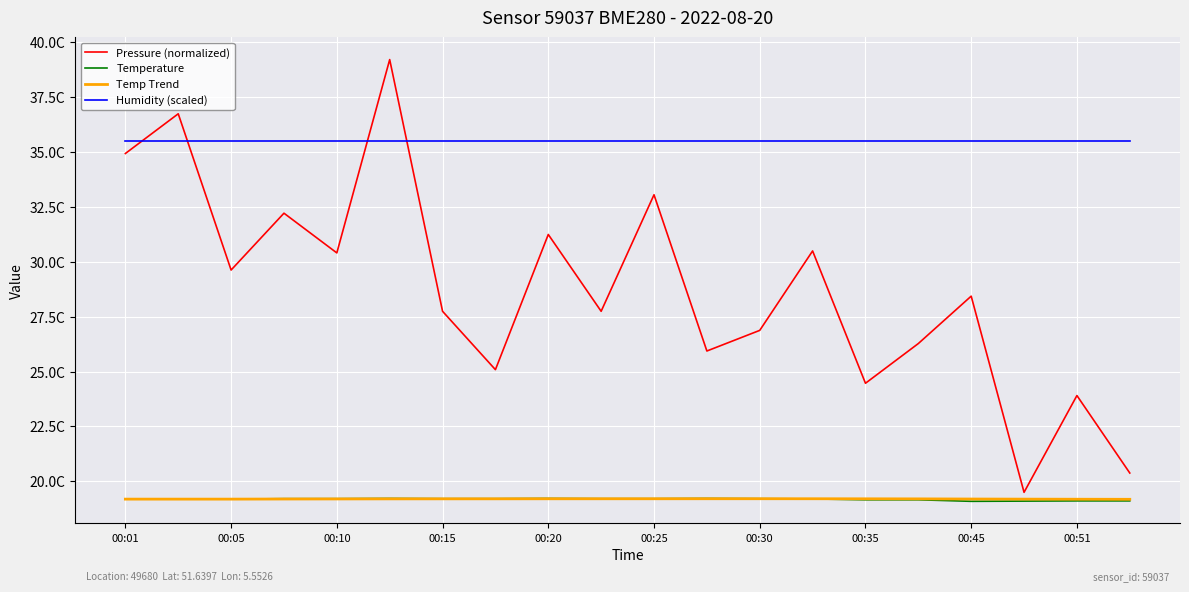

What are all the series names shown in the legend?

Pressure (normalized), Temperature, Temp Trend, Humidity (scaled)